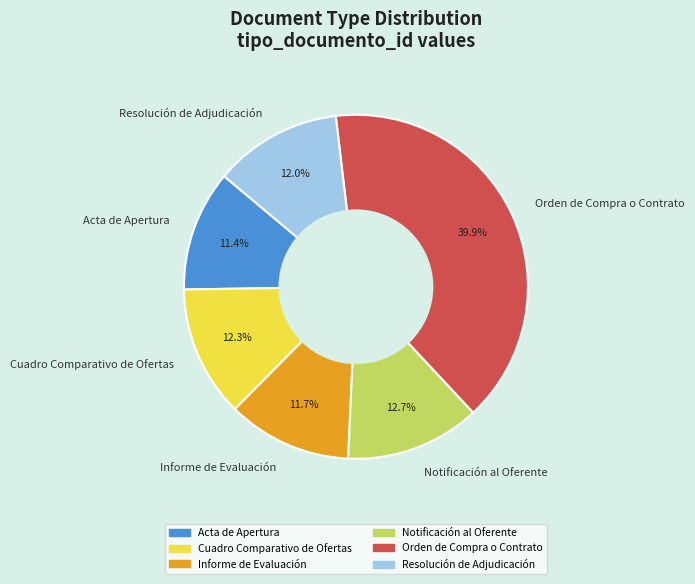

What percentage do Notificación al Oferente and Orden de Compra o Contrato together represent?

52.6%